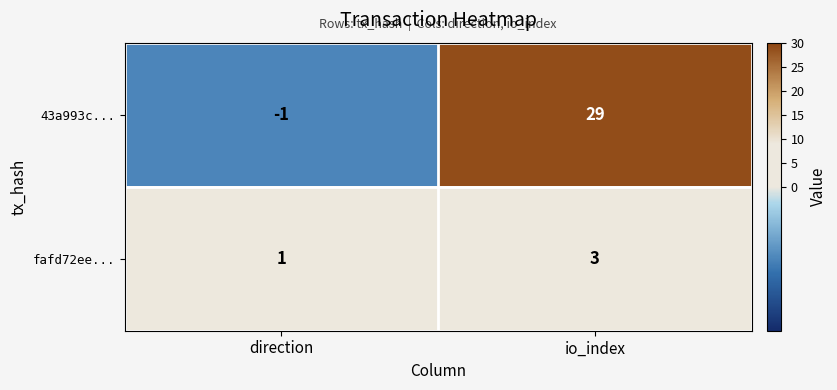

How many series are shown in this chart?

2